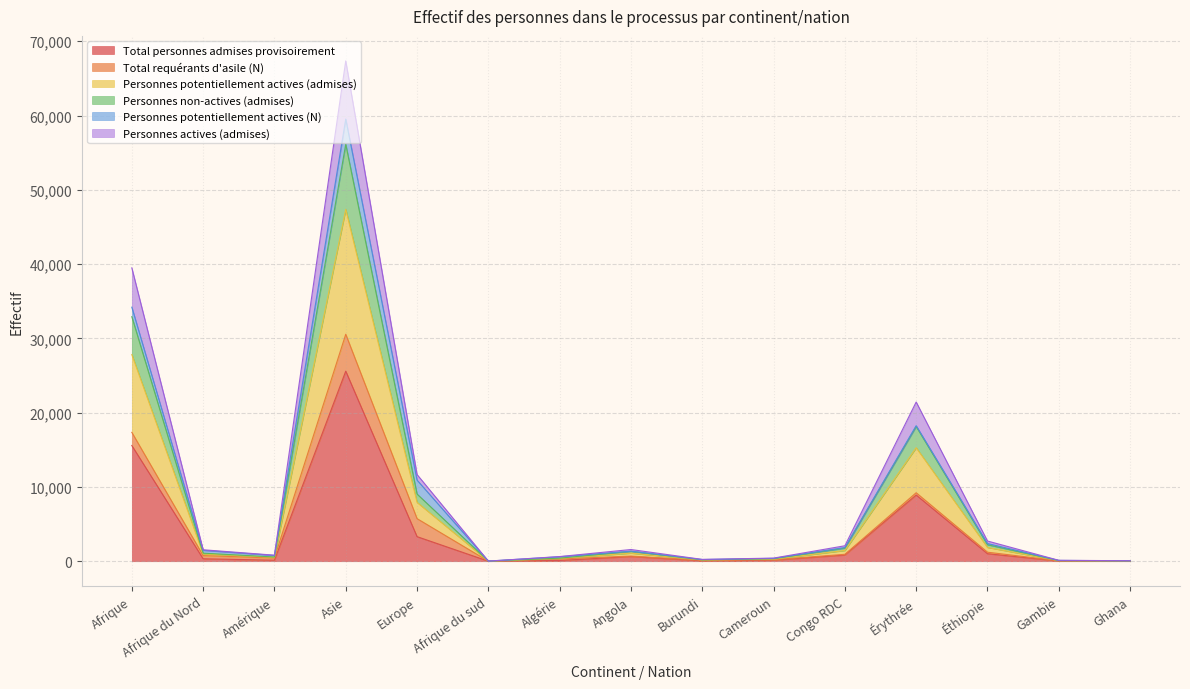

Which category has the highest value in the Personnes non-actives (admises) series?

Asie